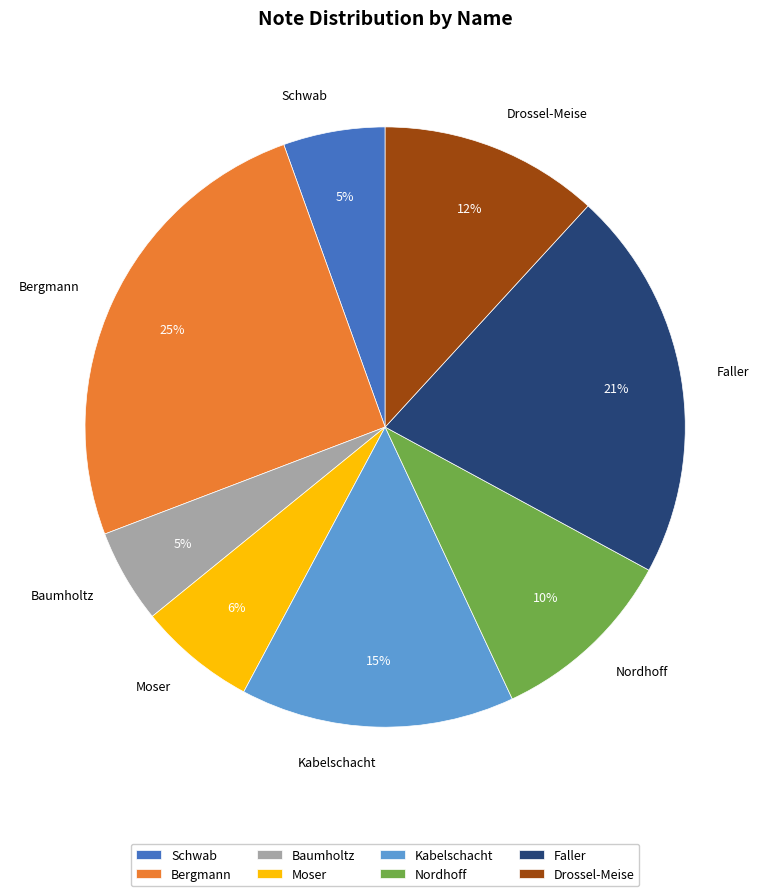

Does Moser account for over 50% of the chart?

No